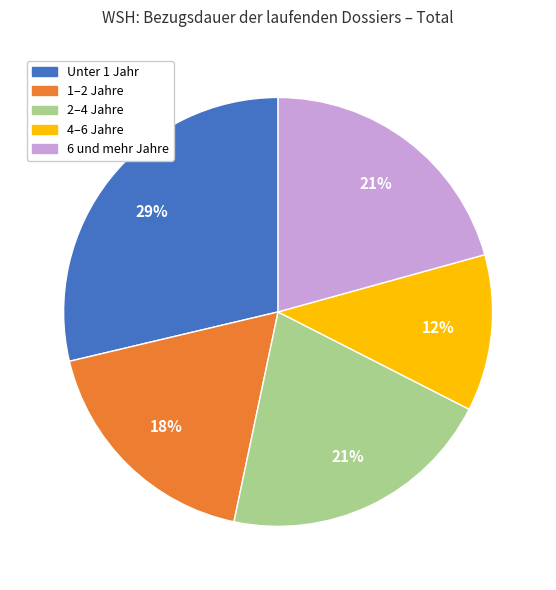

Which category has the biggest portion of the pie?

Unter 1 Jahr